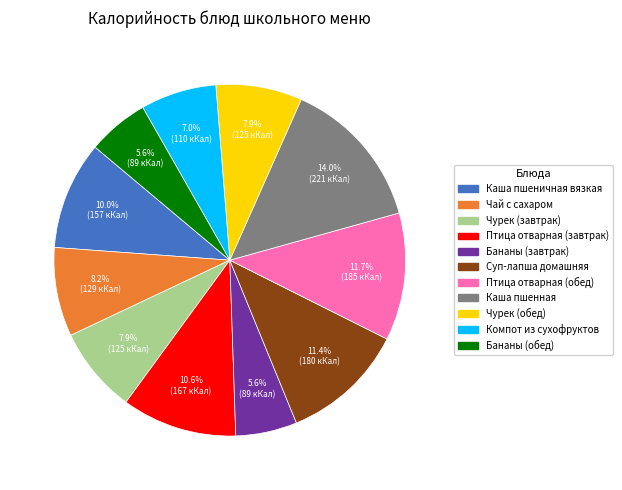

Which has a higher value, Бананы (обед) or Птица отварная (завтрак)?

Птица отварная (завтрак)